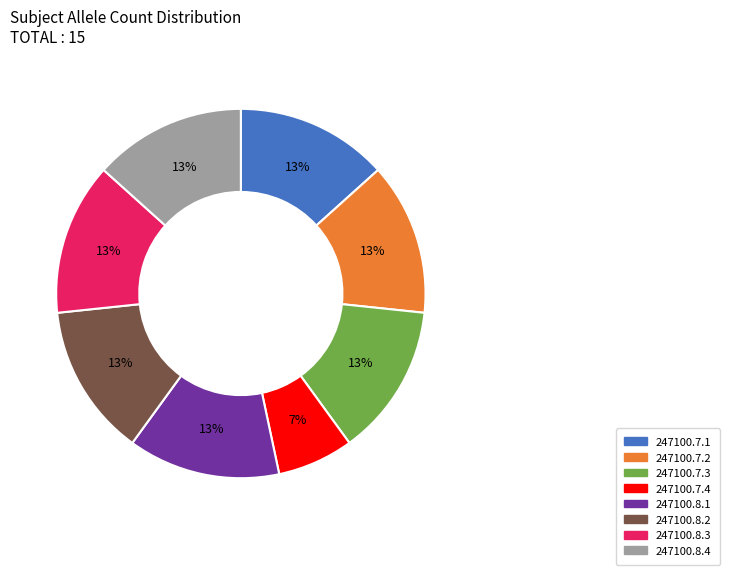

To the nearest percent, what portion does 247100.7.1 represent?

13%